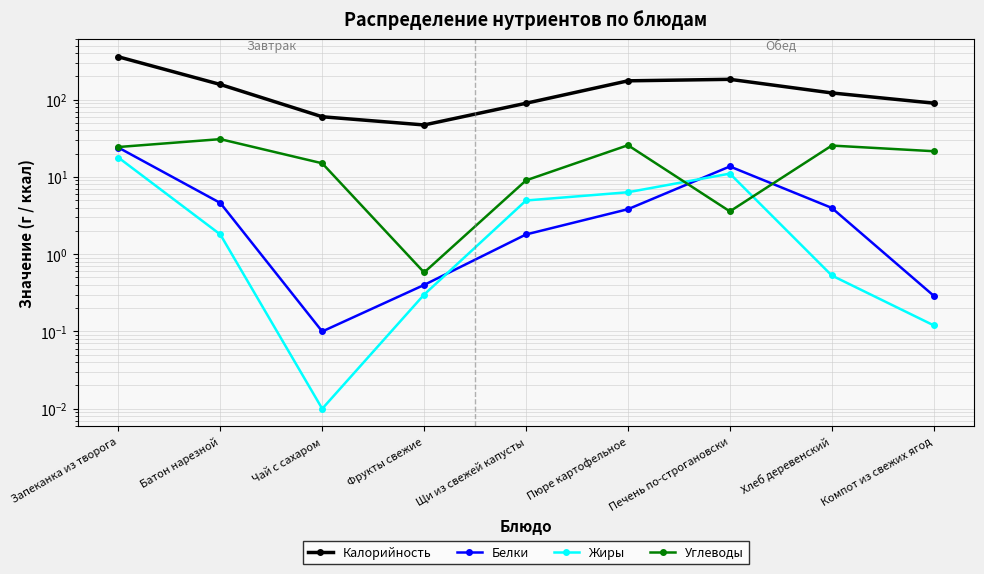

Is the value of Жиры at Фрукты свежие greater than the value of Белки at Чай с сахаром?

Yes